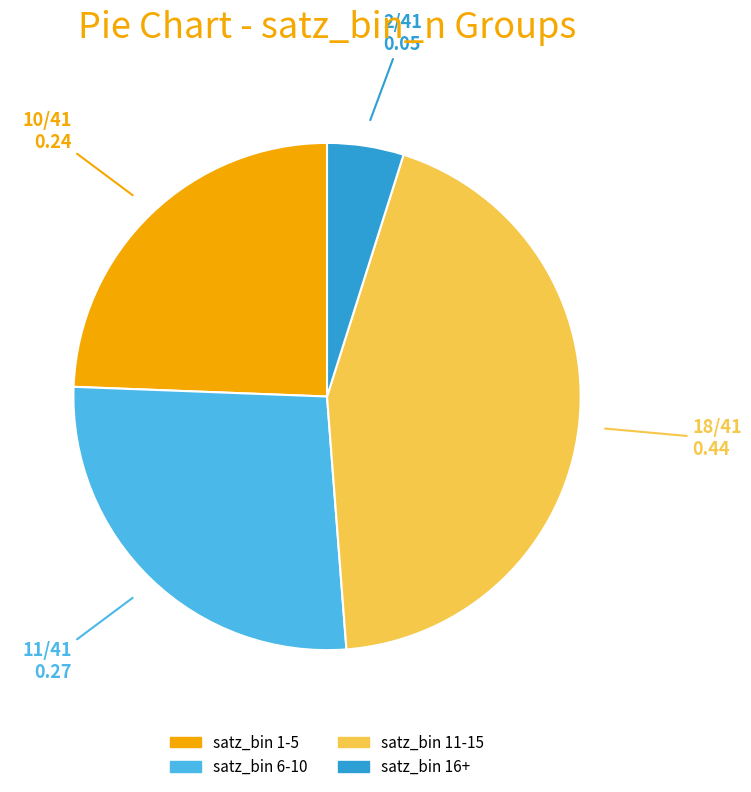

Count the number of slices in the pie.

4